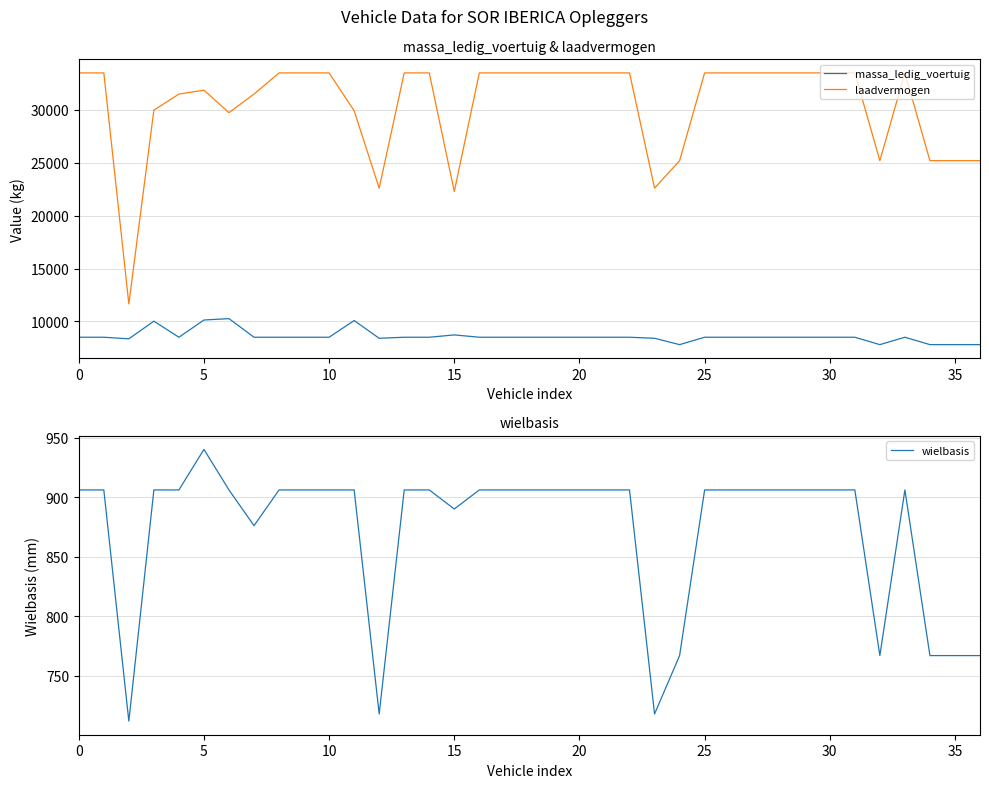

True or false: massa_ledig_voertuig and laadvermogen cross at least once.

False